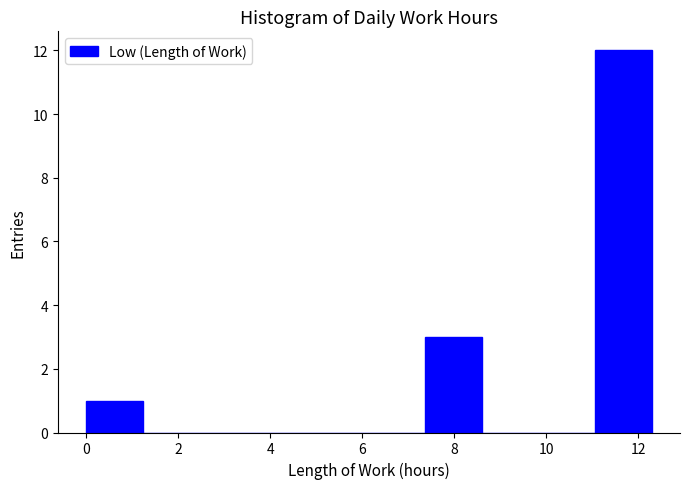

Reading left to right, list every bar in this chart as the range it spans on the x-axis followed by its height. Neither the bar edges nor the heights are printed on the chart, so give them approximately, as read against the axes.

0.0 to 1.2: 1
1.2 to 2.4: 0
2.4 to 3.6: 0
3.6 to 5.0: 0
5.0 to 6.2: 0
6.2 to 7.4: 0
7.4 to 8.6: 3
8.6 to 9.8: 0
9.8 to 11.0: 0
11.0 to 12.2: 12